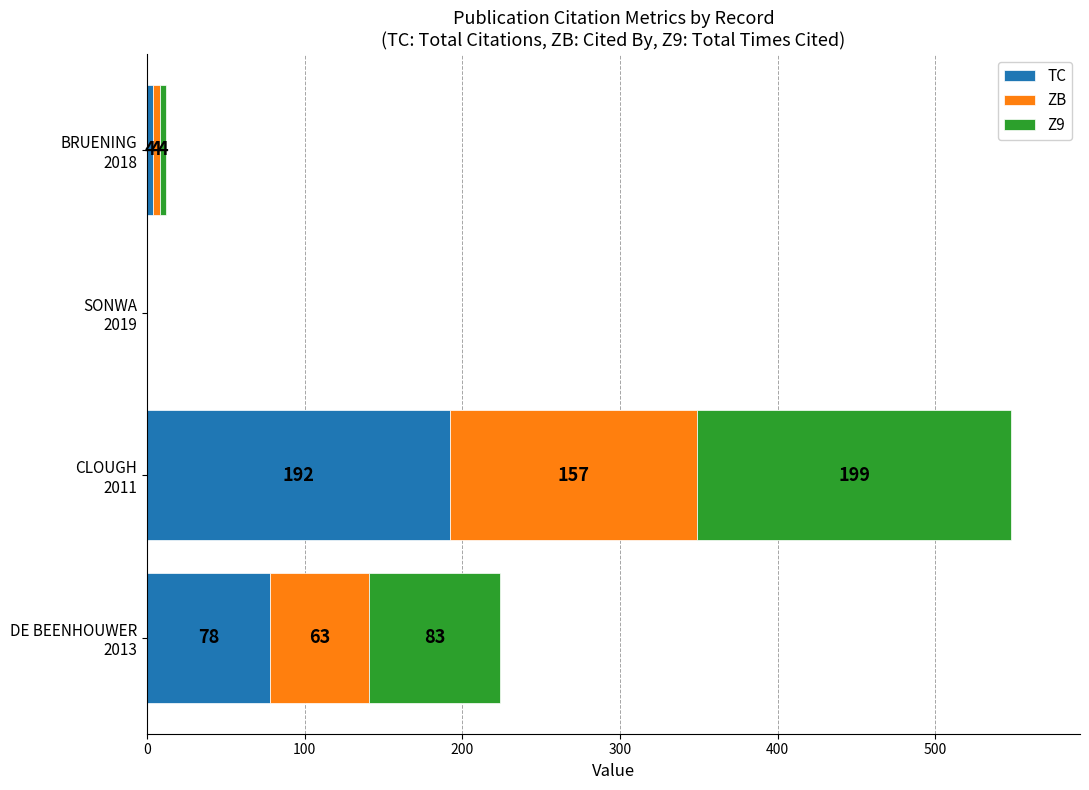

What is the highest value of the TC series?

192